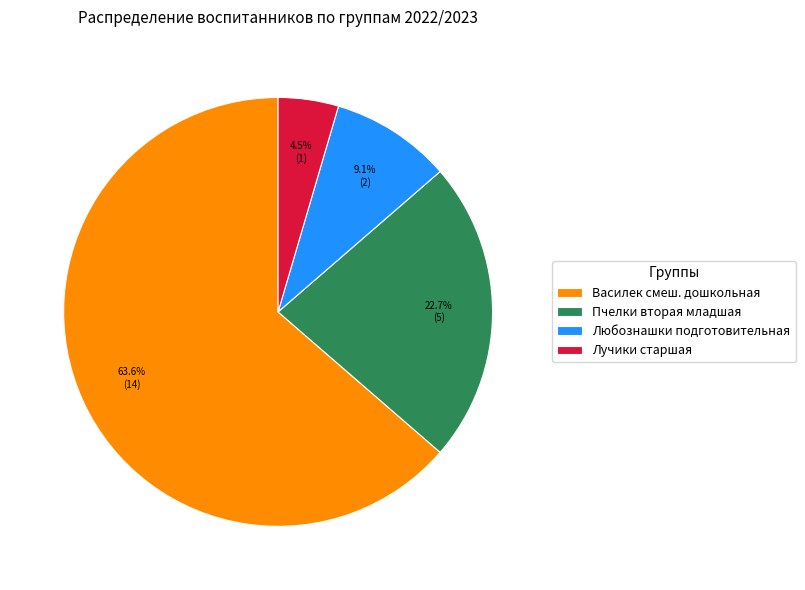

Combined, what portion of the pie is Василек смеш. дошкольная and Лучики старшая?

68.2%